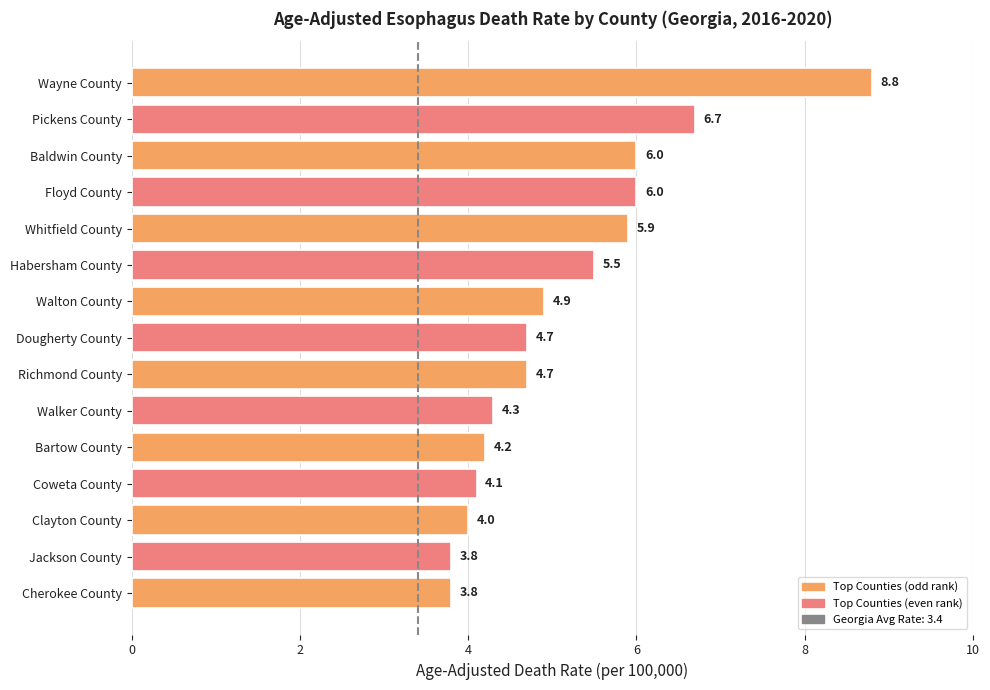

At which category does the chart reach its peak across all series?

Wayne County